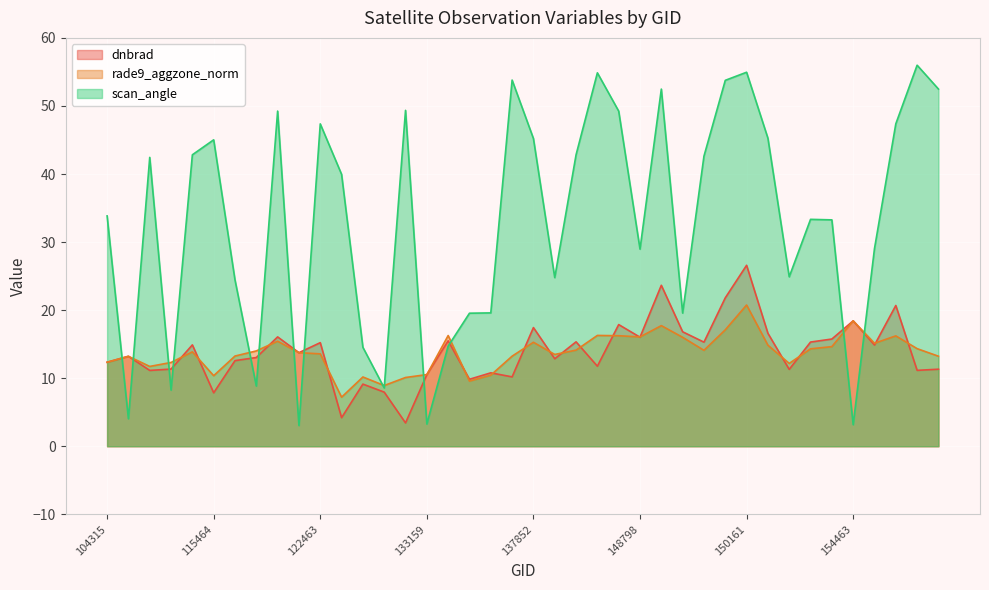

Reading left to right, what are all the values shown in this chart?

dnbrad: 12.4	13.2	11.1	11.3	14.9	7.9	12.6	13.0	16.1	13.7	15.2	4.2	9.1	8.0	3.4	10.5	15.5	9.8	10.8	10.2	17.4	12.9	15.3	11.8	17.9	16.0	23.6	16.8	15.3	21.8	26.6	16.6	11.3	15.3	15.8	18.4	14.9	20.7	11.2	11.3
rade9_aggzone_norm: 12.3	13.2	11.7	12.3	13.9	10.4	13.3	14.0	15.4	13.7	13.6	7.2	10.2	8.9	10.1	10.5	16.3	9.6	10.4	13.2	15.3	13.5	14.1	16.3	16.2	16.1	17.7	16.0	14.1	17.1	20.8	14.8	12.2	14.3	14.6	18.4	15.1	16.2	14.3	13.2
scan_angle: 33.8	4.0	42.4	8.2	42.8	45.0	24.4	8.8	49.2	3.0	47.4	40.0	14.5	8.6	49.4	3.3	14.7	19.5	19.6	53.8	45.2	24.8	42.8	54.9	49.2	29.0	52.5	19.6	42.6	53.8	55.0	45.3	24.9	33.3	33.3	3.2	29.0	47.4	56.0	52.5